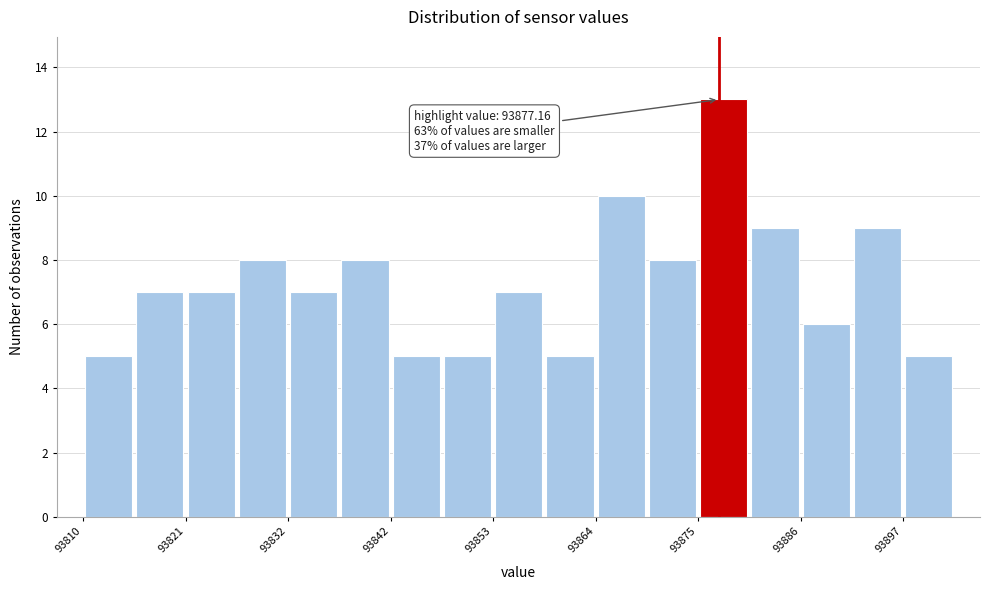

Read against the x-axis, roughly where is the centre of the tallest bar?

93878